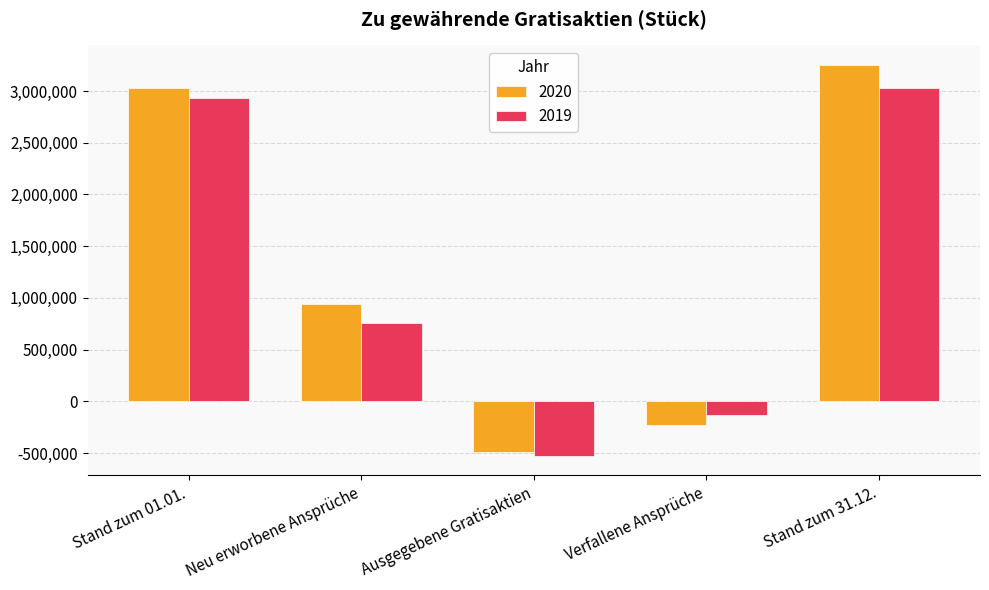

Reading left to right, transcribe all the data shown in this chart.

2020: 3025462	942685	-490050	-226521	3251576
2019: 2927843	758255	-527170	-133466	3025462